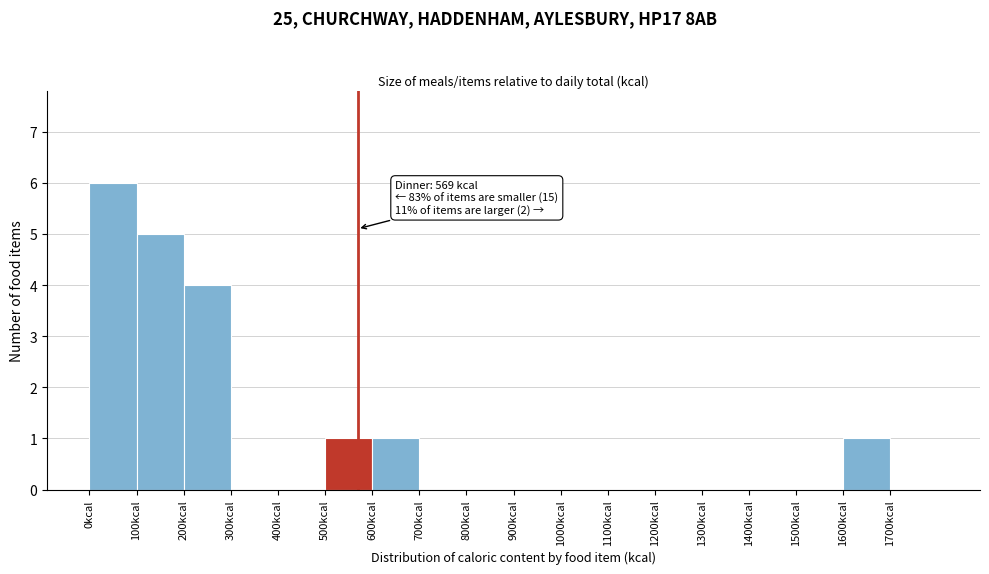

Which range on the x-axis has the tallest bar?

0 to 100